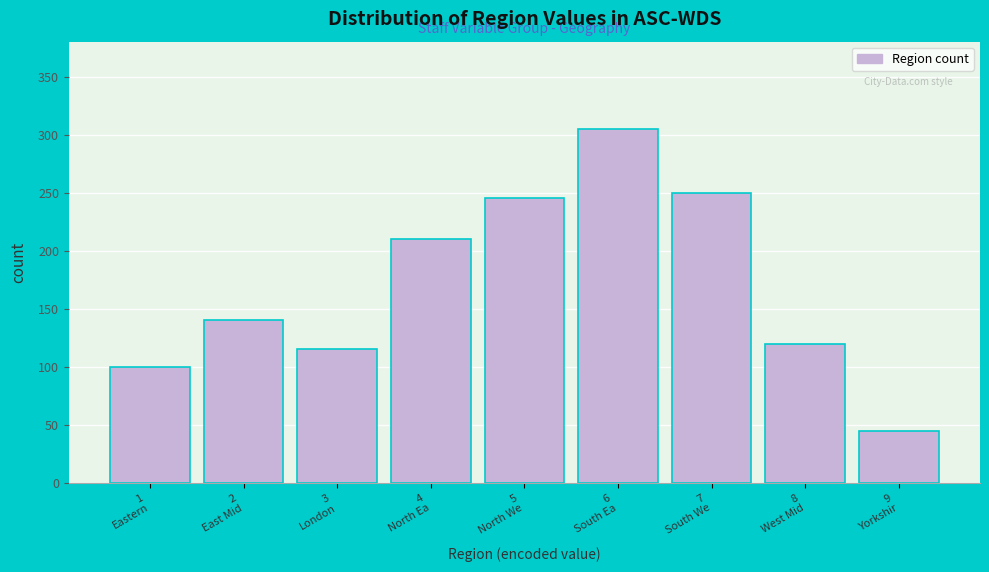

Reading left to right, transcribe all the data shown in this chart.

100	140	115	210	245	305	250	120	45